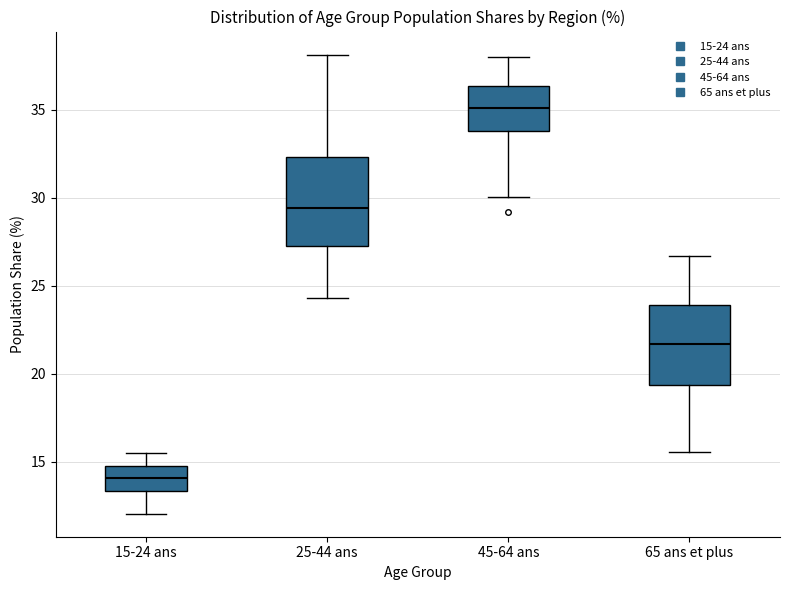

Where does the lower whisker of the box for 65 ans et plus end on the y-axis? The values are not printed on the chart, so give them approximately, as read against the axis.

15.5